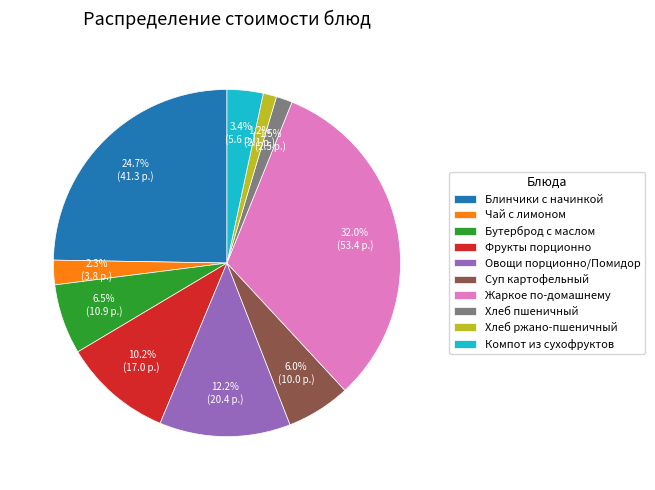

What percentage is the Блинчики с начинкой slice, to the nearest percent?

25%